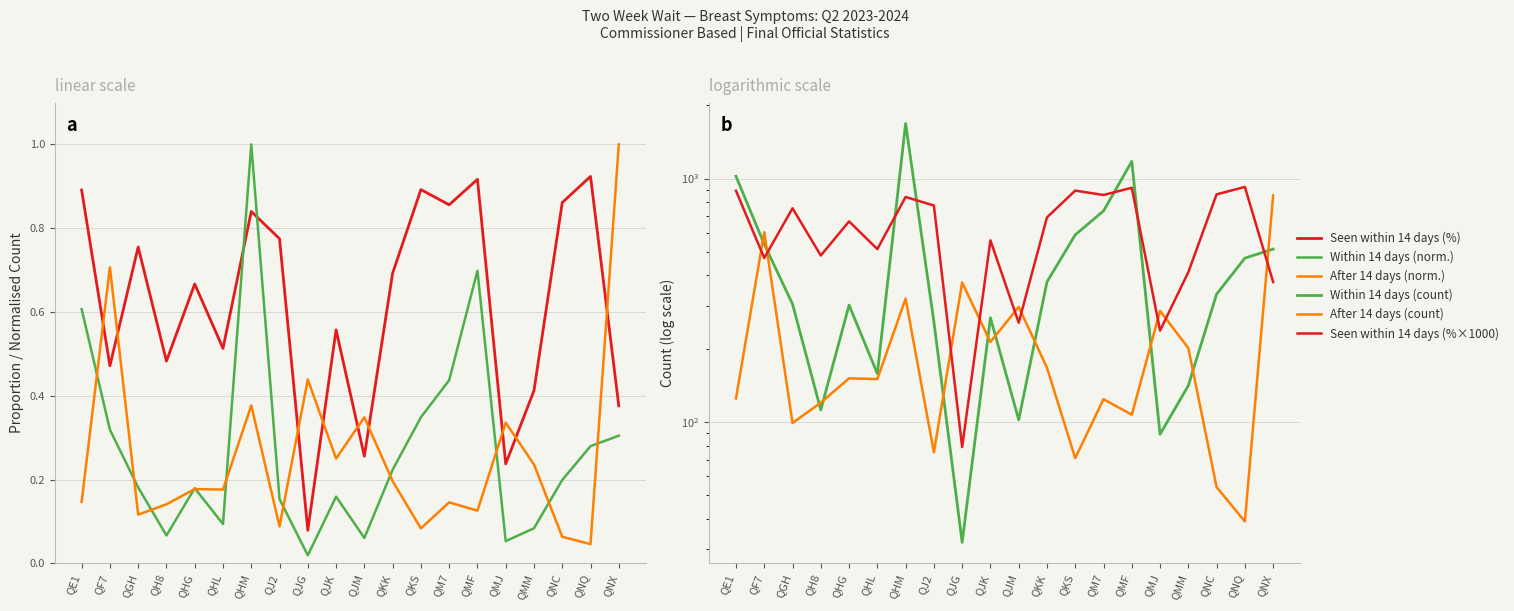

Reading left to right, transcribe all the data shown in this chart.

Seen within 14 days (%): 0.9	0.5	0.8	0.5	0.7	0.5	0.8	0.8	0.1	0.6	0.3	0.7	0.9	0.9	0.9	0.2	0.4	0.9	0.9	0.4
Within 14 days (normalised): 0.6	0.3	0.2	0.1	0.2	0.1	1.0	0.2	0.0	0.2	0.1	0.2	0.3	0.4	0.7	0.1	0.1	0.2	0.3	0.3
After 14 days (normalised): 0.1	0.7	0.1	0.1	0.2	0.2	0.4	0.1	0.4	0.2	0.3	0.2	0.1	0.1	0.1	0.3	0.2	0.1	0.0	1.0
Within 14 days (count): 1022.0	537.0	305.0	112.0	302.0	158.0	1684.0	258.0	32.0	268.0	102.0	376.0	587.0	736.0	1176.0	89.0	141.0	335.0	471.0	513.0
After 14 days (count): 125.0	602.0	99.0	120.0	151.0	150.0	321.0	75.0	374.0	213.0	297.0	167.0	71.0	124.0	107.0	286.0	201.0	54.0	39.0	852.0
Seen within 14 days (% ×1000): 891.0	471.5	755.0	482.8	666.7	513.0	839.9	774.8	78.8	557.2	255.6	692.4	892.1	855.8	916.6	237.3	412.3	861.2	923.5	375.8